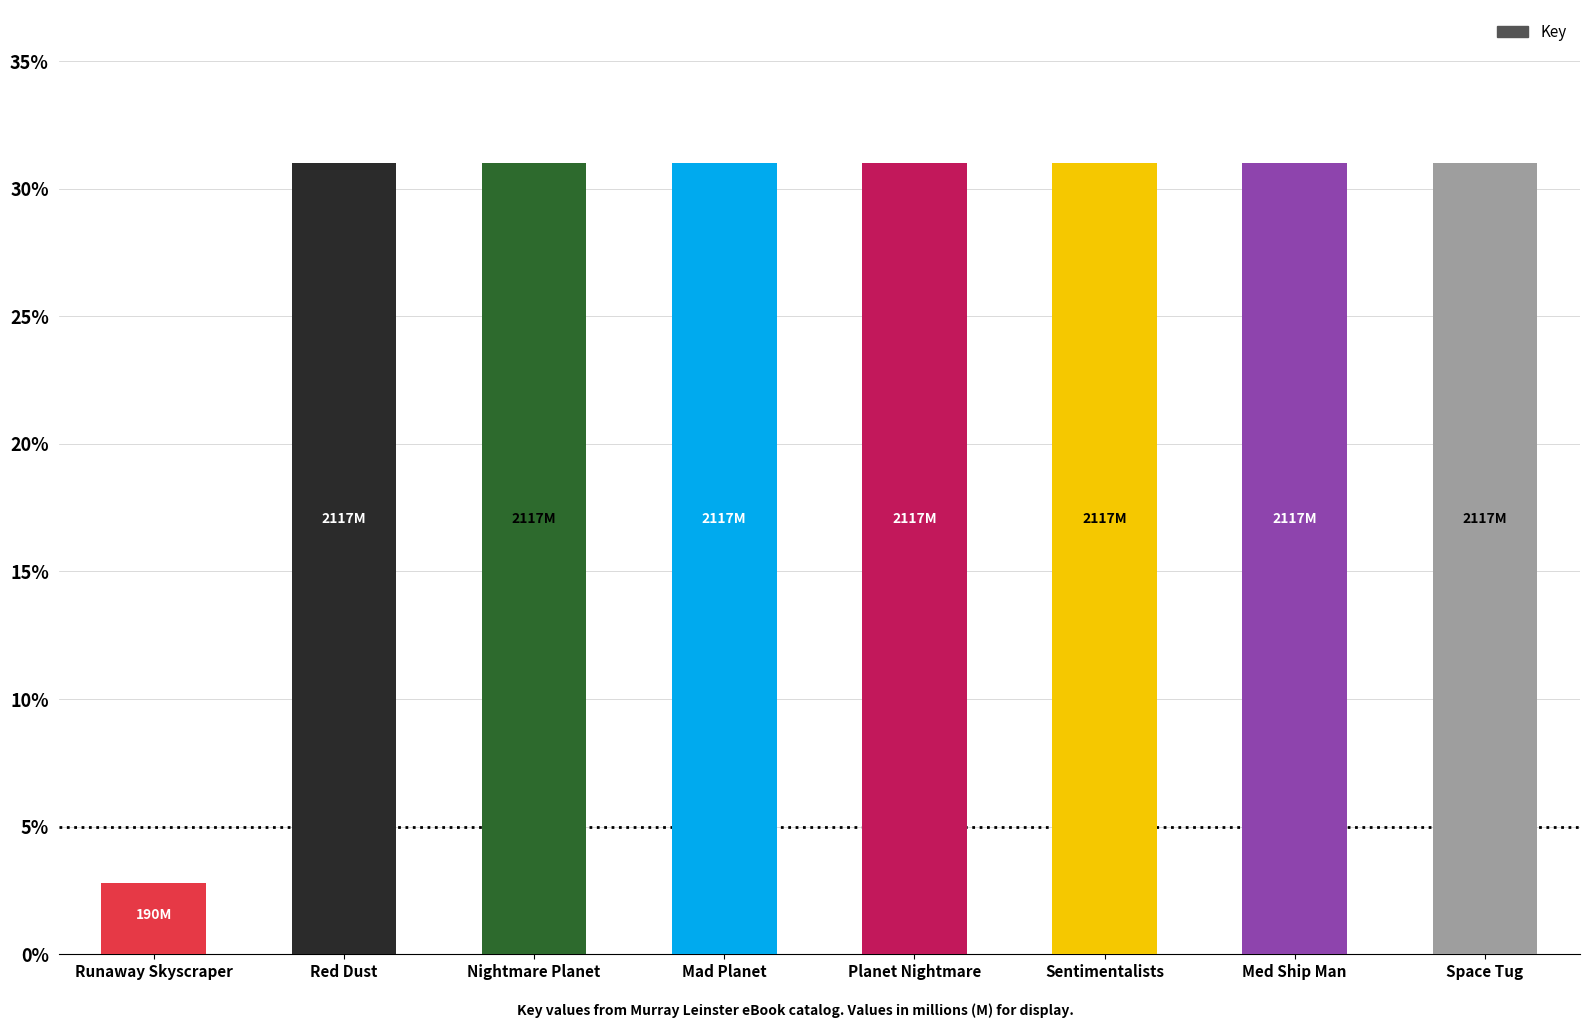

True or false: the data shows 18.6 at Space Tug.

False